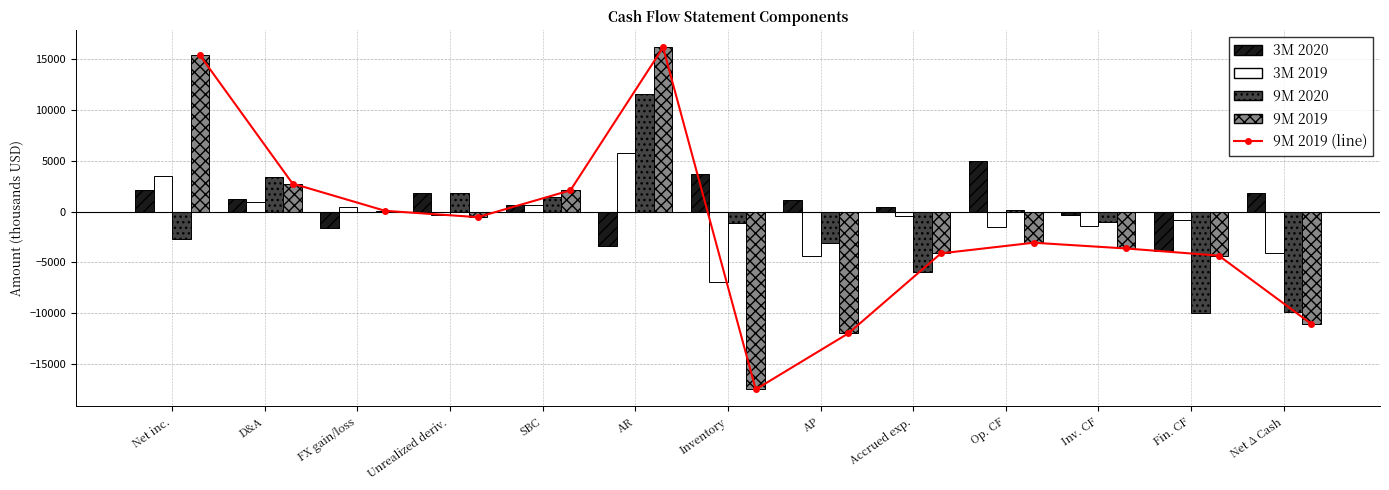

Reading left to right, extract all data points from this chart.

3M 2020: 2162	1246	-1603	1823	640	-3409	3665	1164	457	5020	-324	-3896	1822
3M 2019: 3491	916	433	-326	664	5768	-6937	-4376	-473	-1472	-1413	-818	-4077
9M 2020: -2658	3418	-36	1842	1419	11595	-1093	-3127	-5932	185	-1042	-9999	-9854
9M 2019: 15397	2761	77	-547	2097	16168	-17507	-11992	-4114	-3065	-3632	-4336	-11067